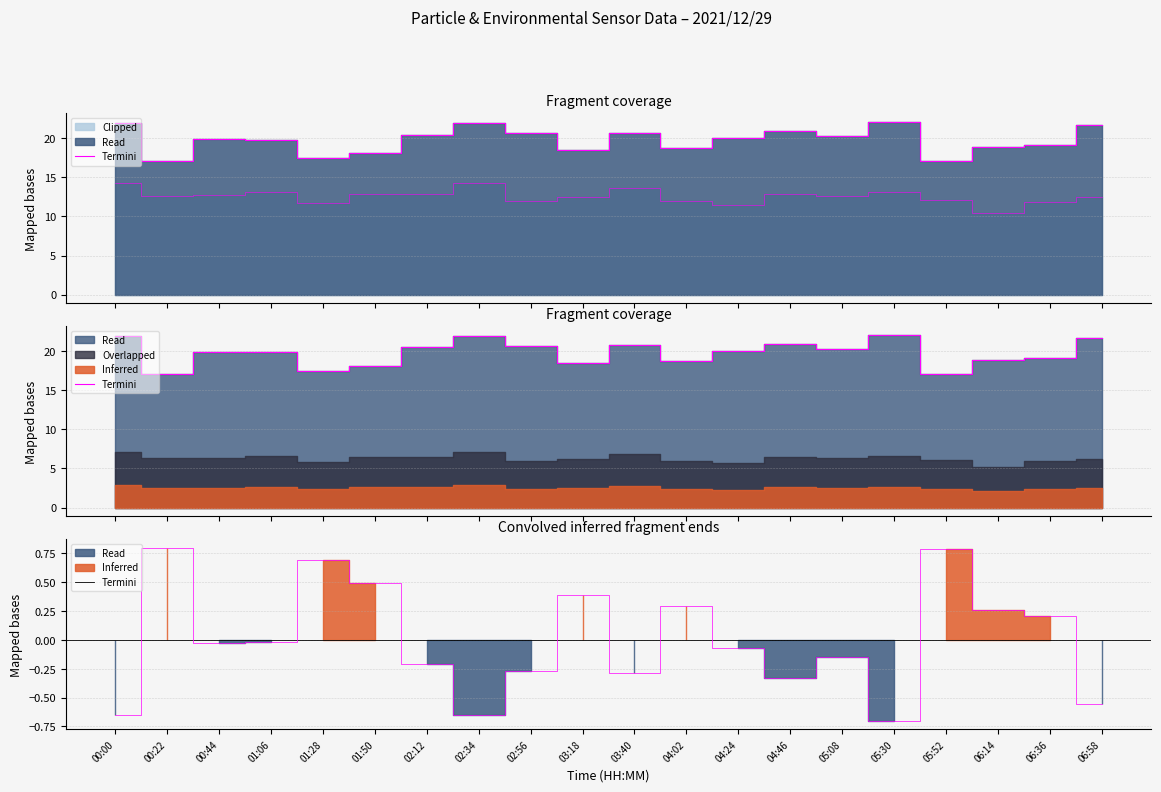

What is the difference between the maximum and minimum values?

1.5